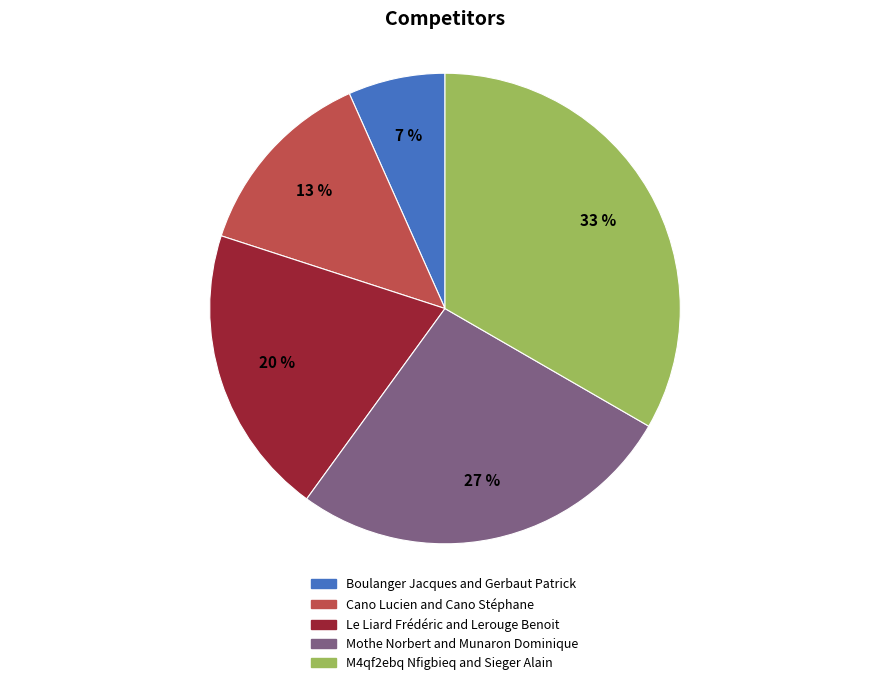

What is the largest slice in the pie chart?

M4qf2ebq Nfigbieq and Sieger Alain